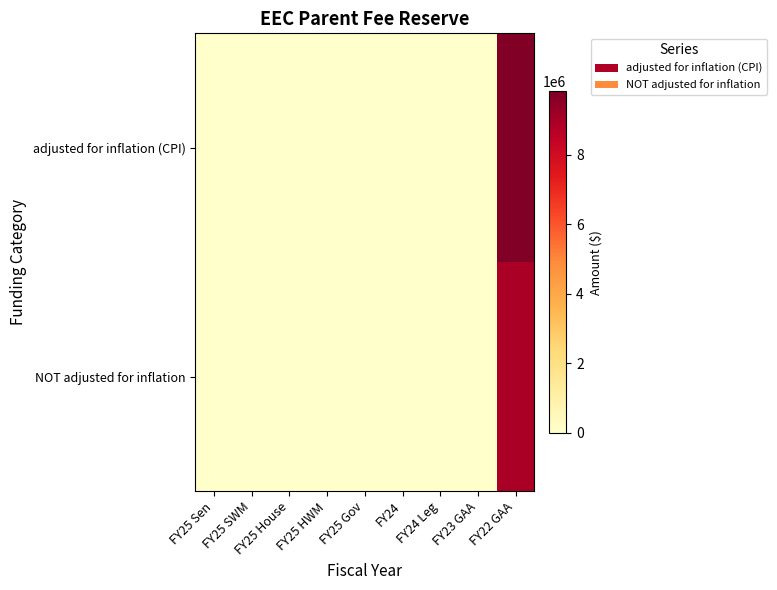

At how many categories does at least one series exceed 7940922?

1